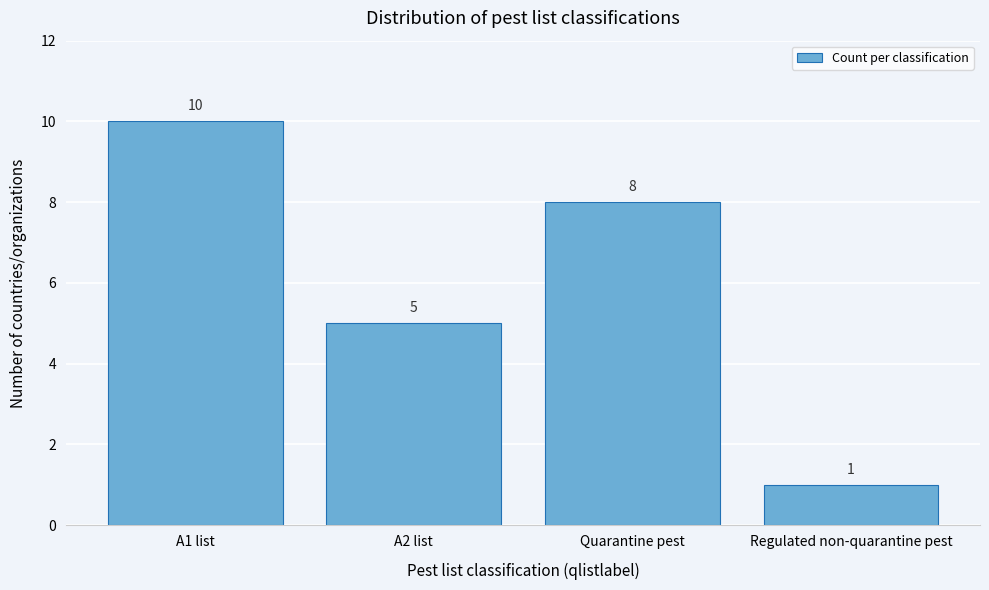

Reading right to left, list all the values displayed in this chart.

Regulated non-quarantine pest=1	Quarantine pest=8	A2 list=5	A1 list=10